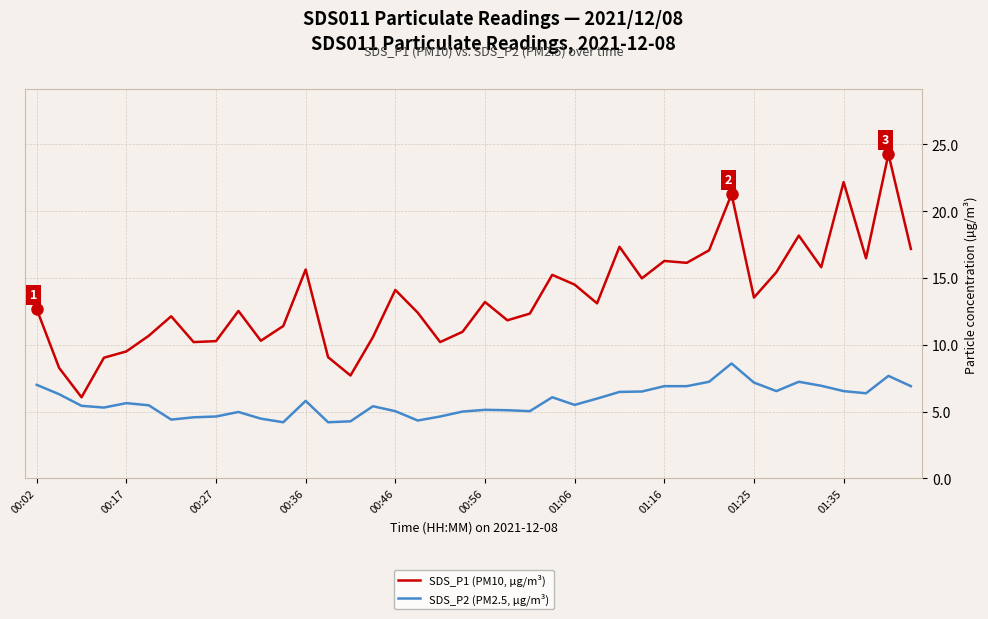

Which series has the largest range (max minus min)?

SDS_P1 (PM10, µg/m³)